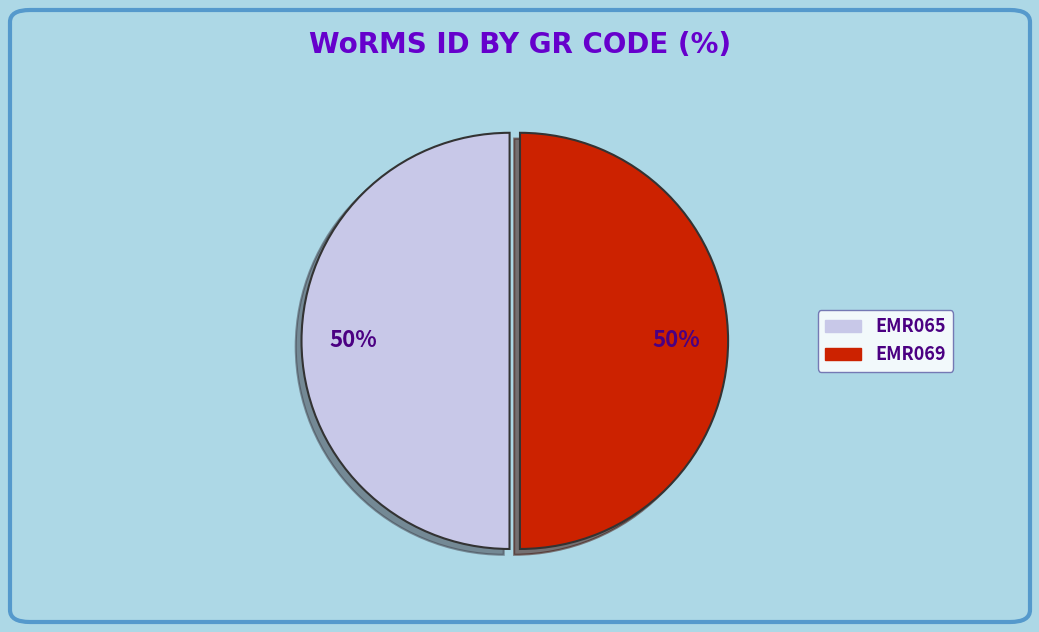

To the nearest percent, what percentage of the pie is EMR069?

50%